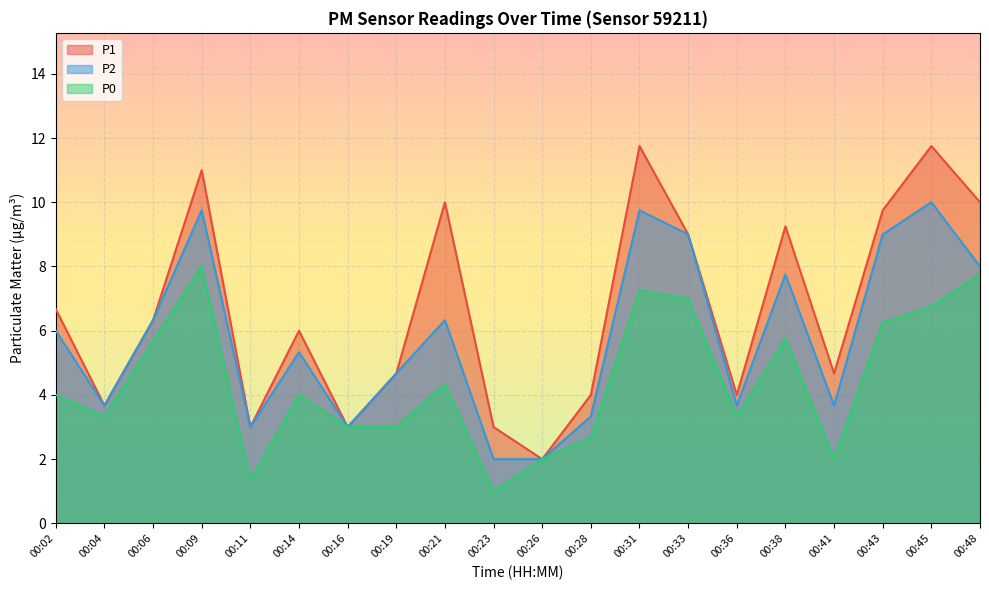

True or false: P2 and P1 cross at least once.

False